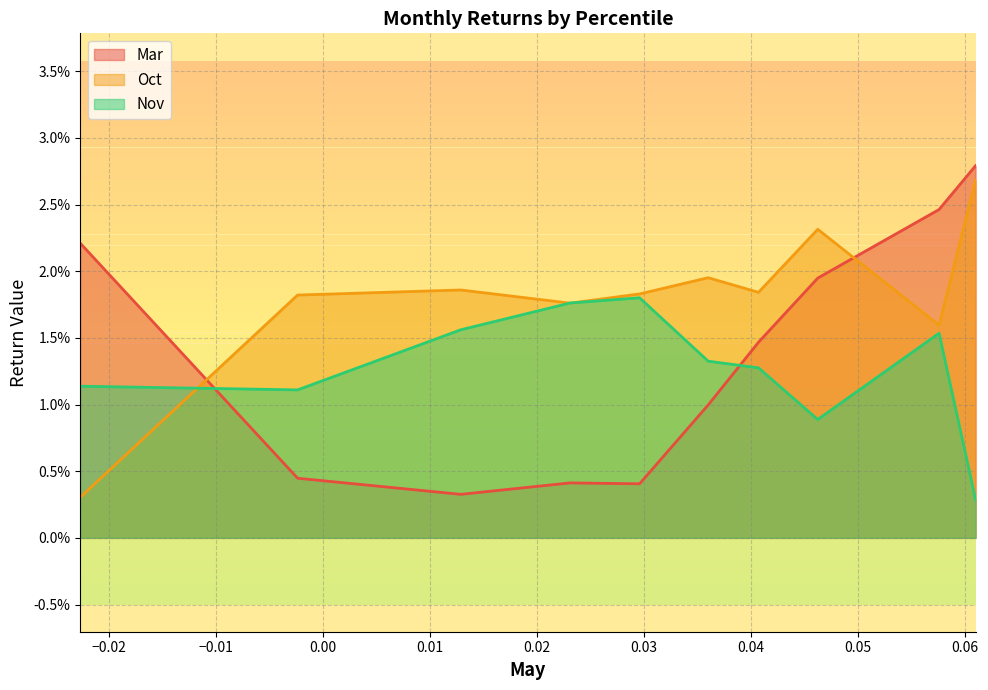

At which category does Oct reach its first local peak?

pct25